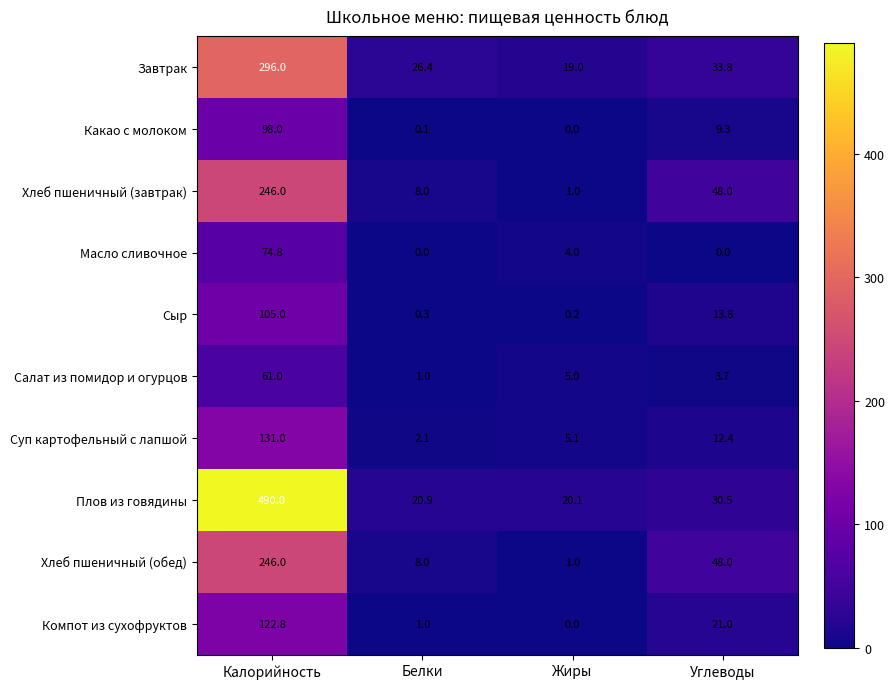

What is the greatest value displayed?

490.0